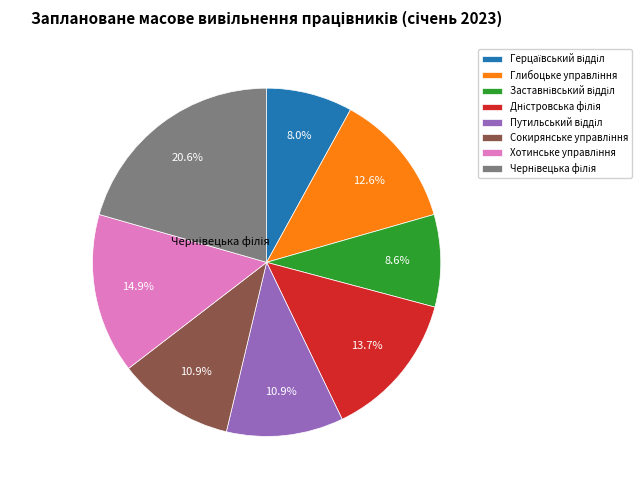

Is there any slice that represents more than half of the pie?

No